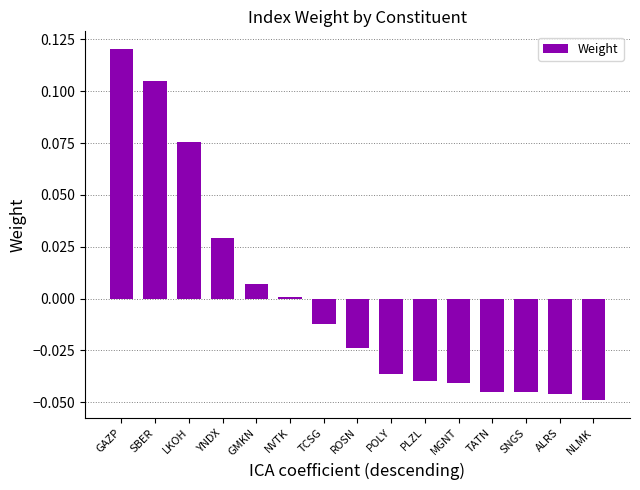

Is it true that the value at TATN is -0.0?

True